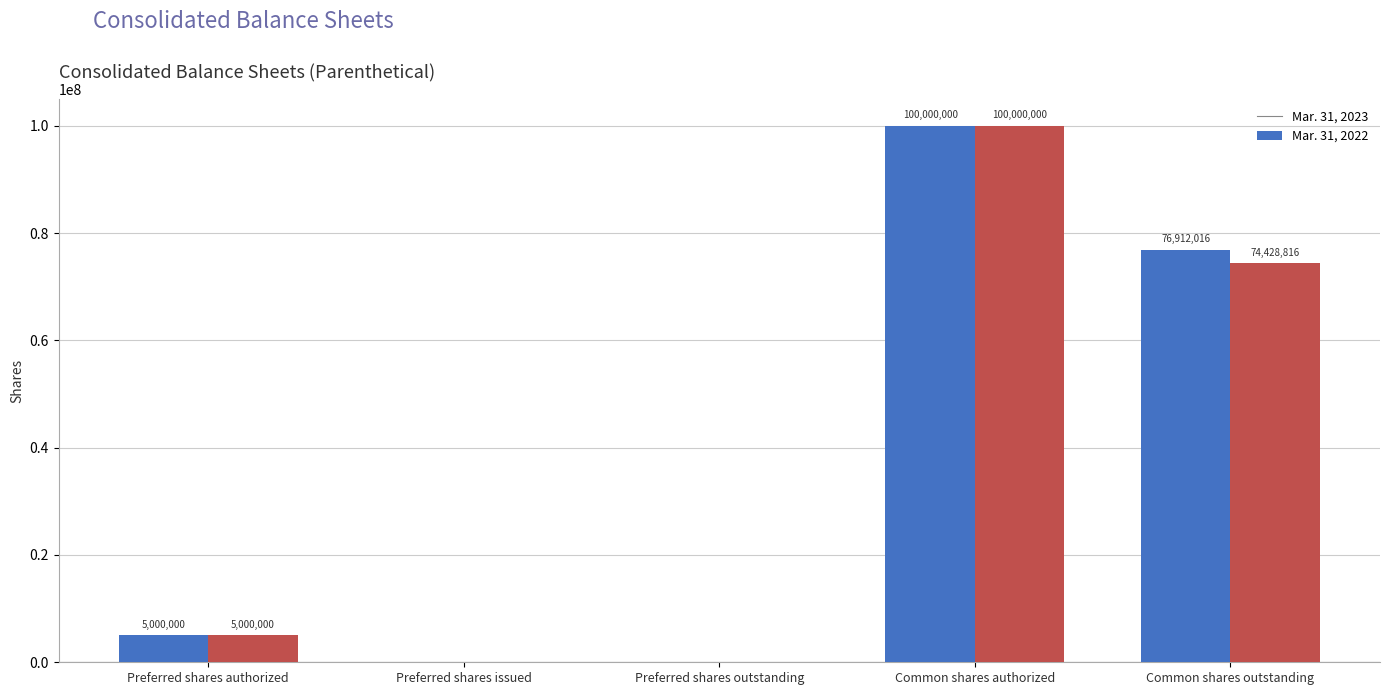

True or false: Mar. 31, 2023 has a value of 5000000 at Preferred shares authorized.

True